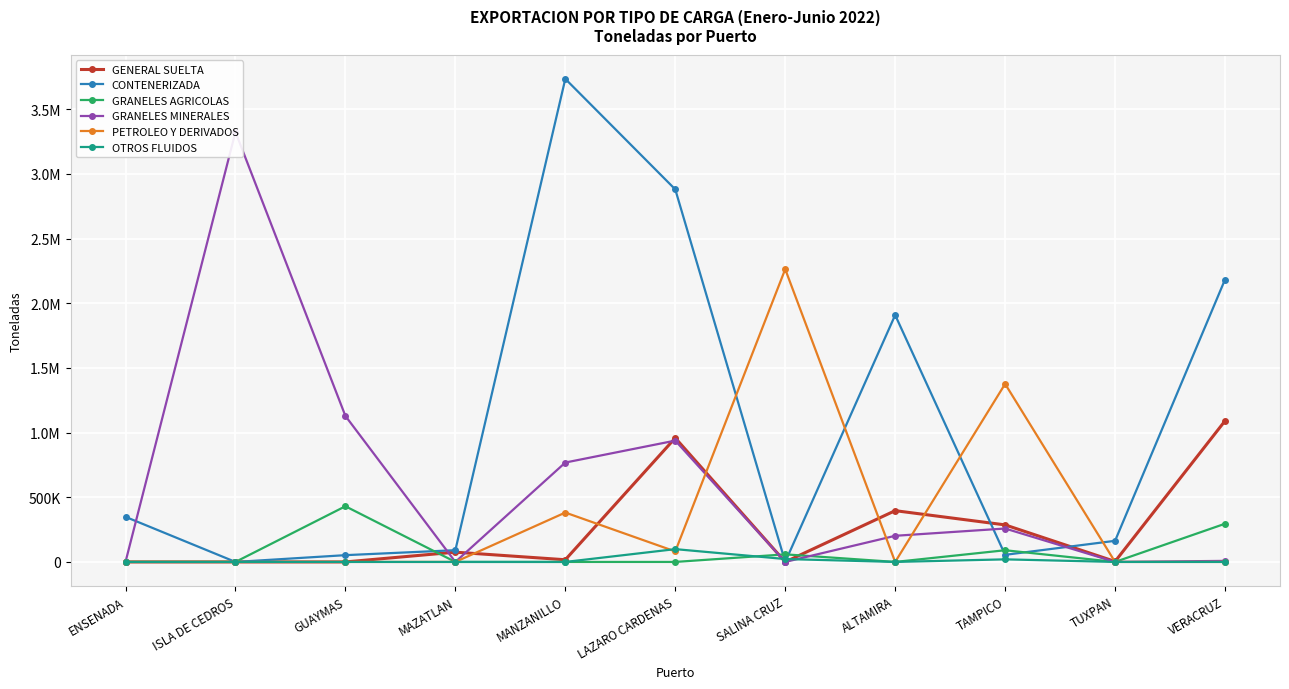

How many data points in GENERAL SUELTA are above 16906?

5